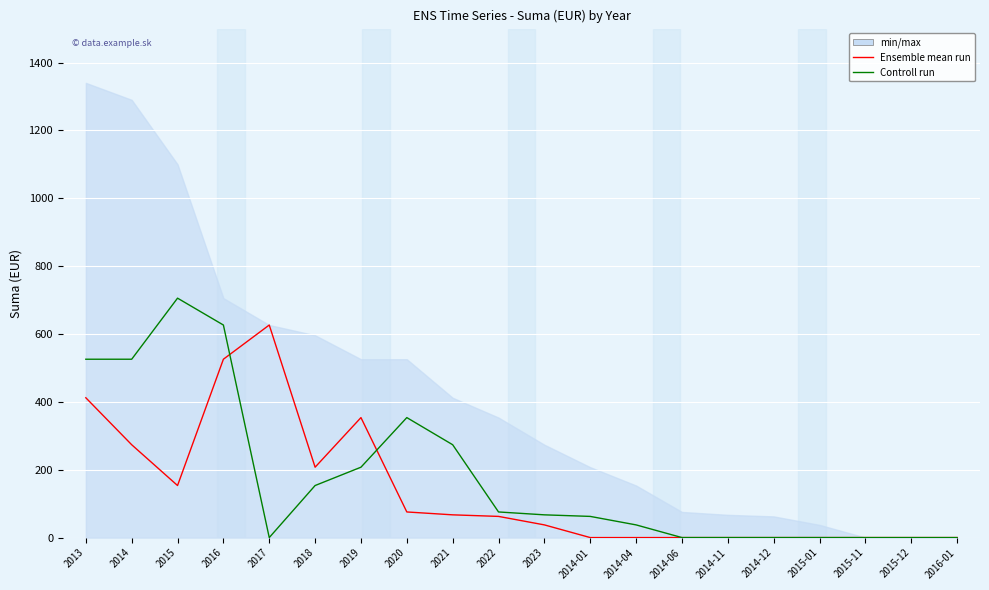

Which series changed the most between 2022 and 2014-12?

Controll run